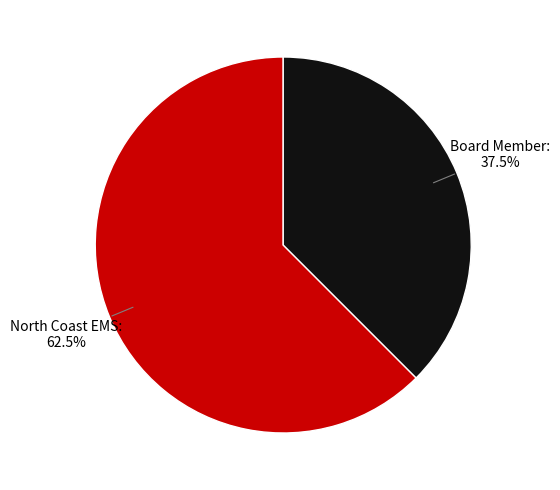

Which slice is the smallest?

Board Member